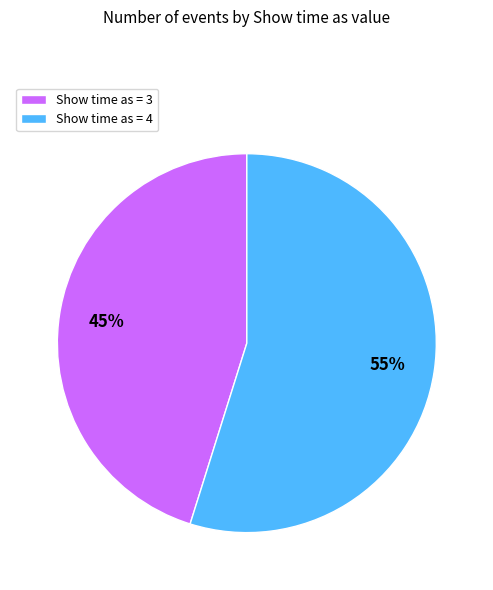

Approximately how many times larger is the value at Show time as = 4 compared to Show time as = 3?

1.2